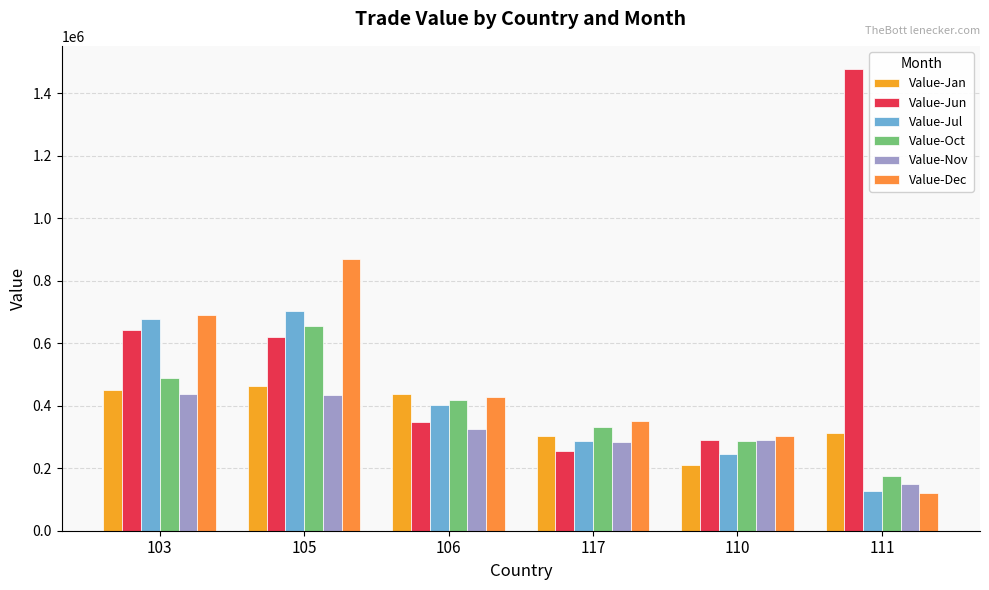

How many bars are there in each group?

6